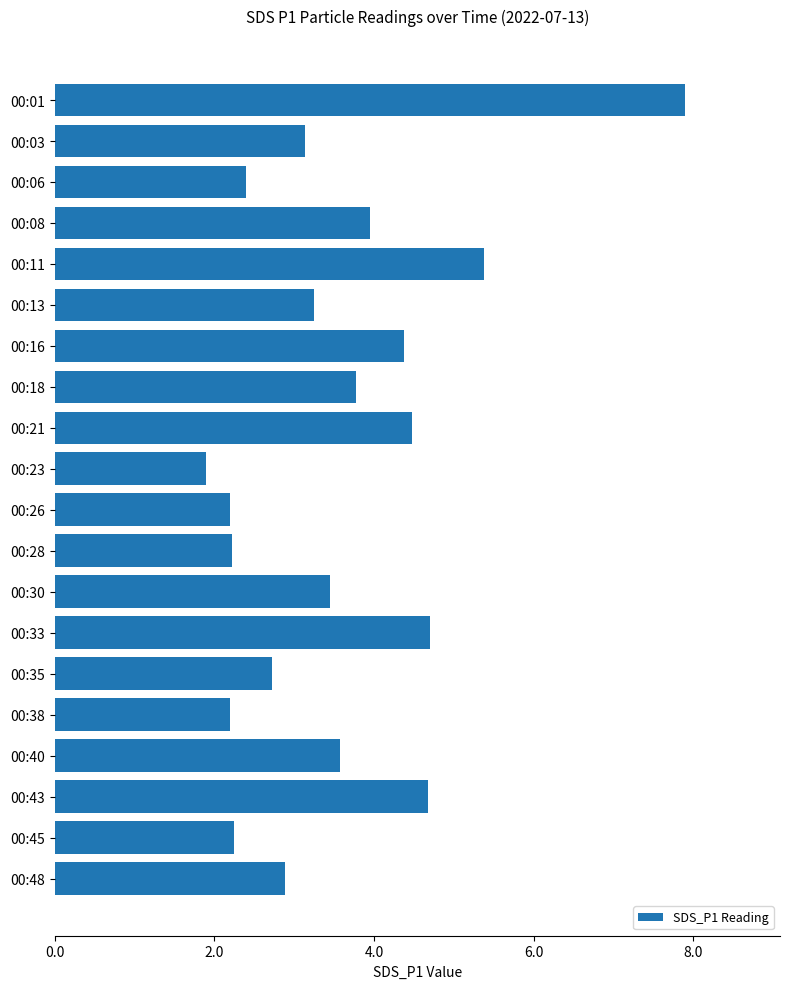

What is the average value?

3.6